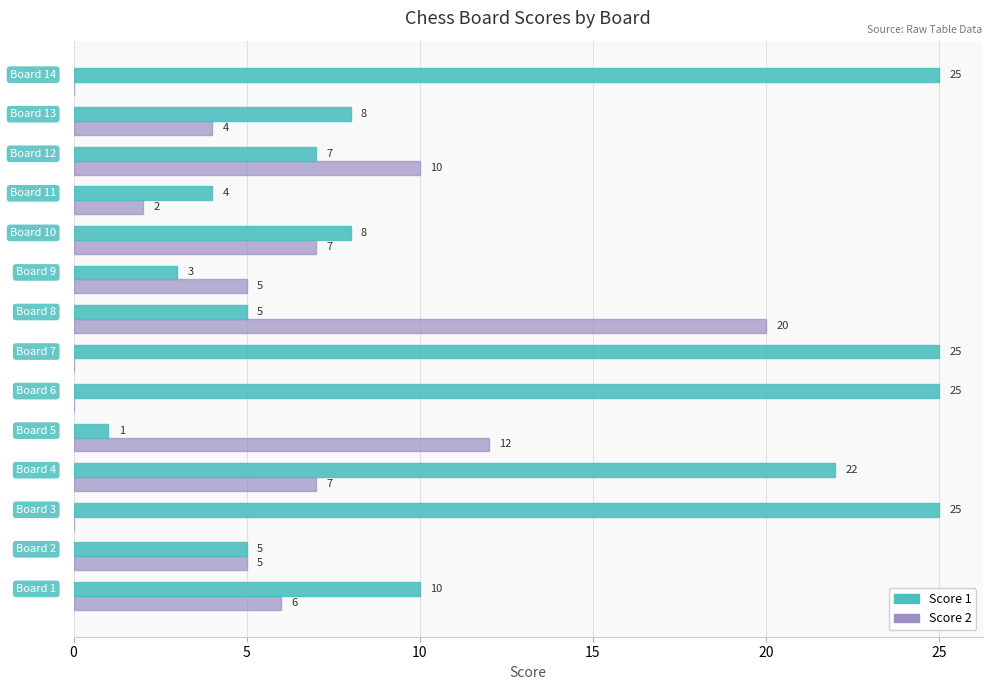

Which series has the largest total across all categories?

Score 1